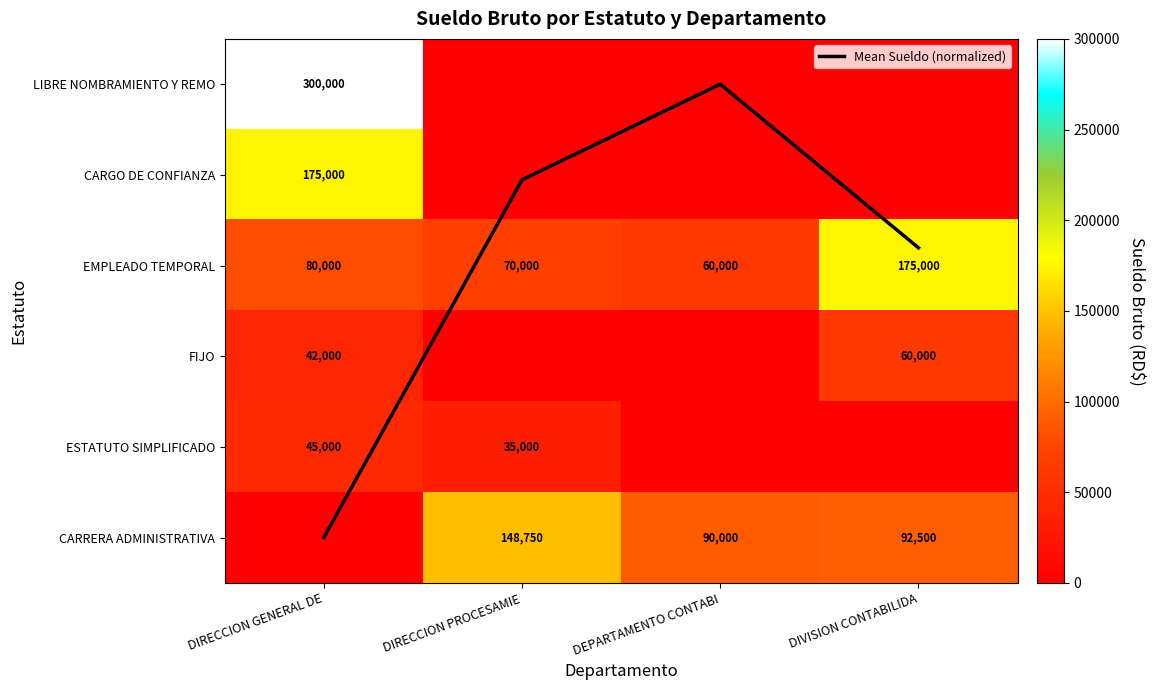

Where is Mean Sueldo (normalized) nearest to the value 2?

DIVISION CONTABILIDA